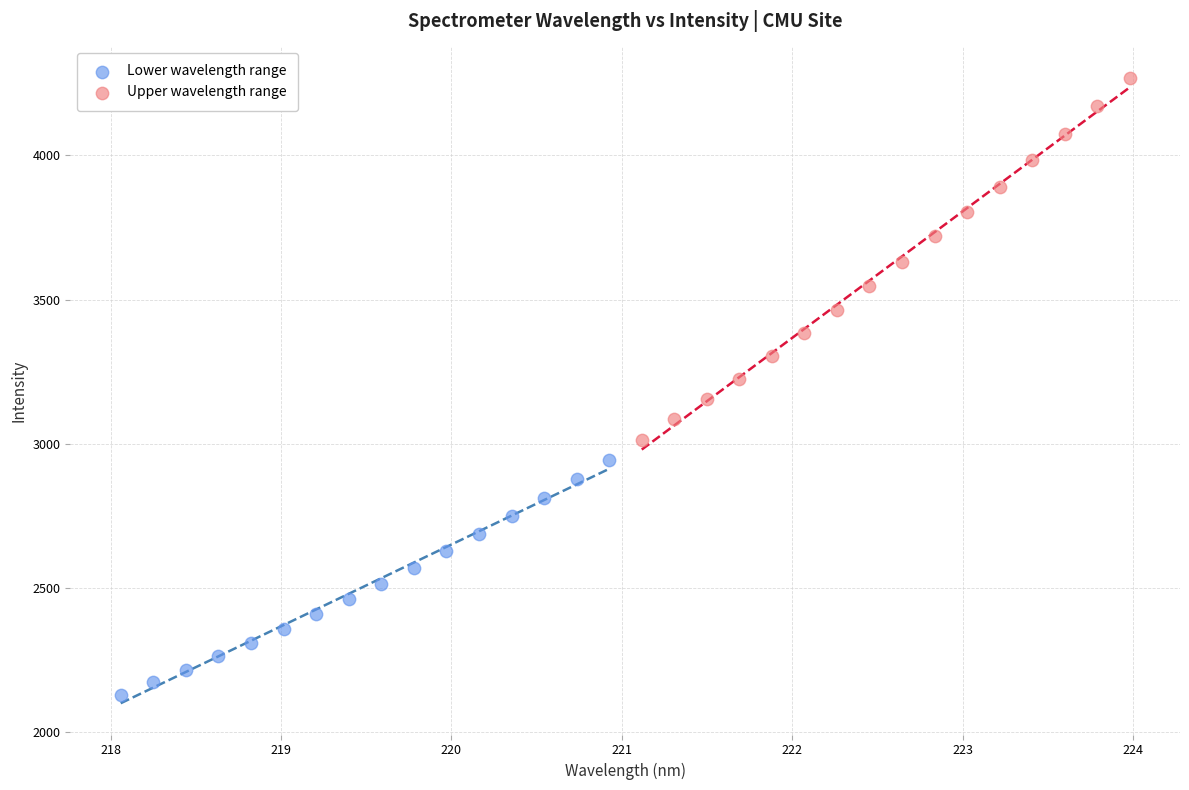

Which series has the widest spread of Y values?

Upper wavelength range